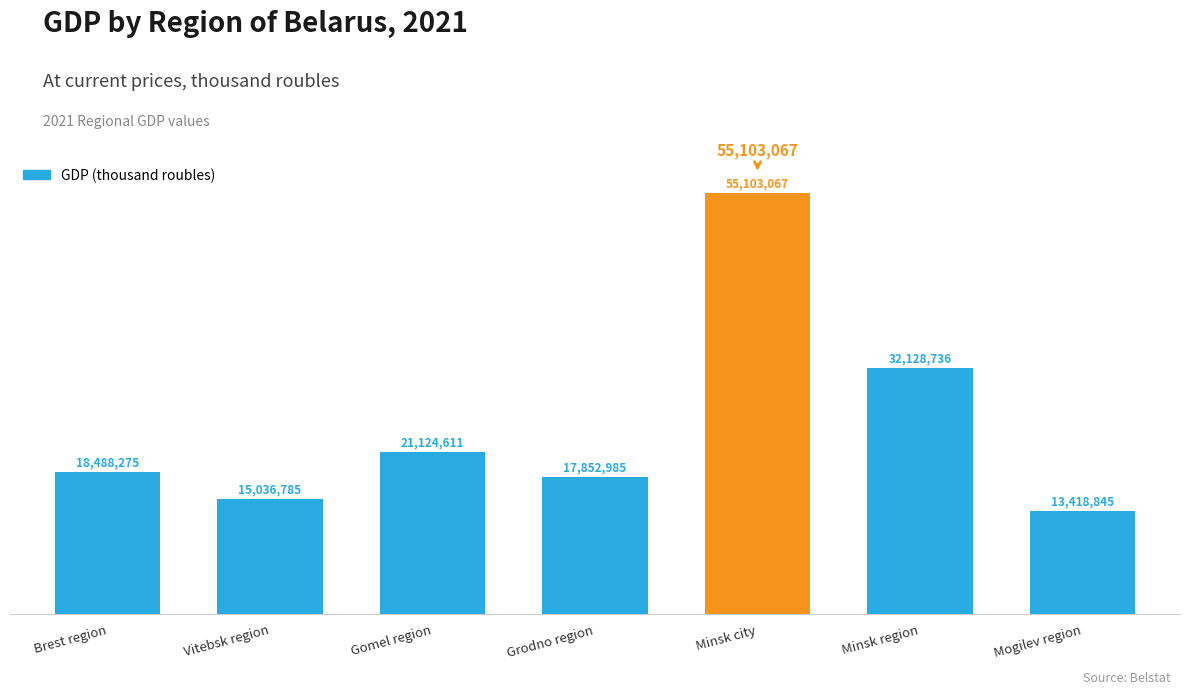

Is it true that the value at Gomel region is 32107490?

False